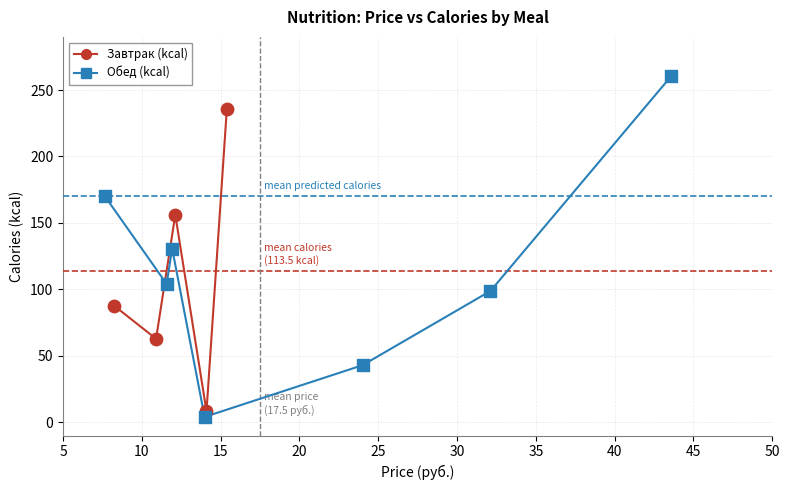

Which series contains the highest Y value?

Обед (kcal)